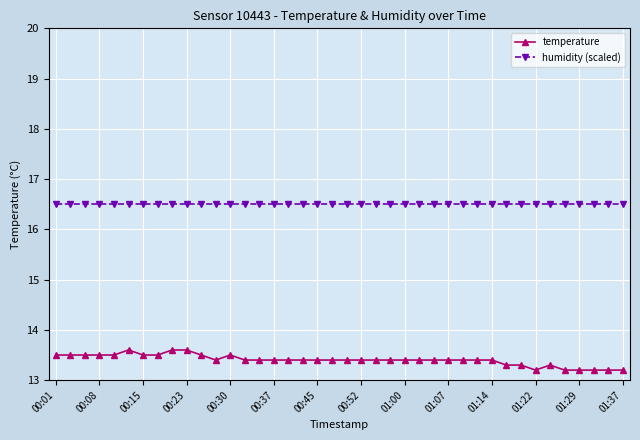

What is the value of the temperature point at the 24th from the left?

13.4